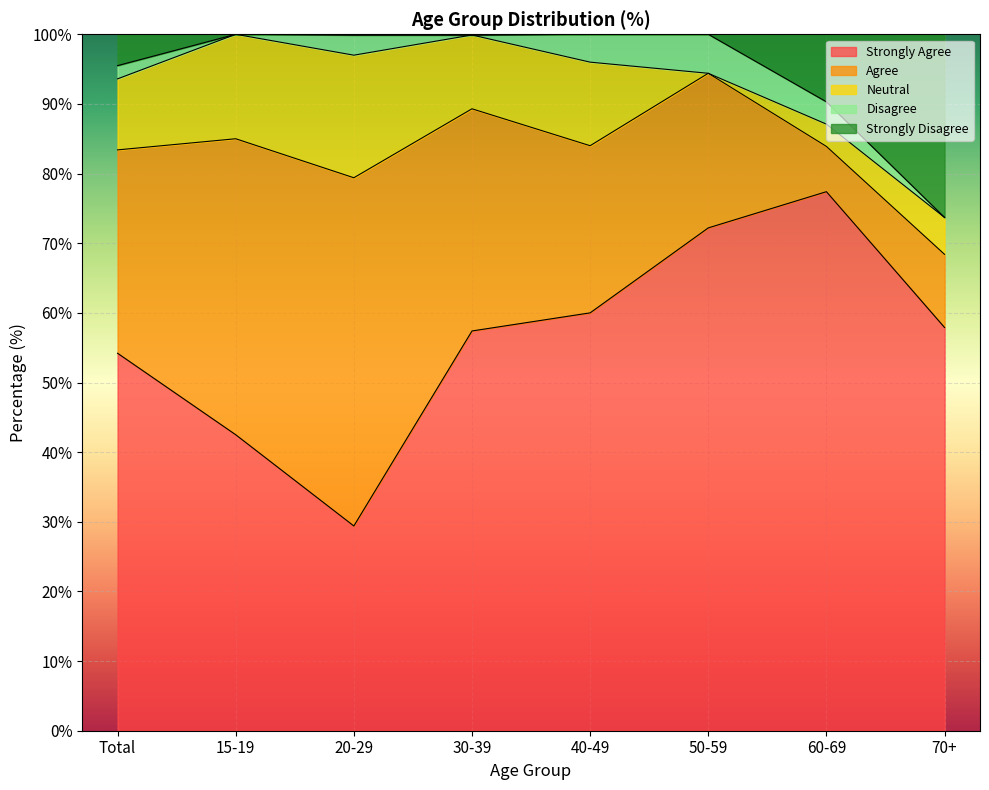

What is the total value across all series at 20-29?

99.9